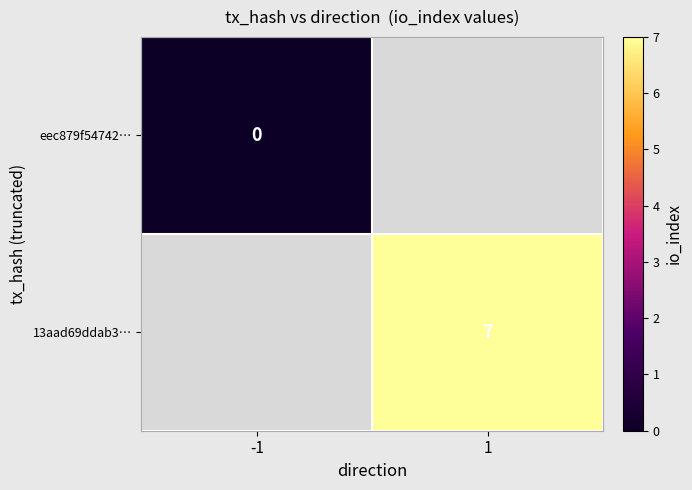

The 13aad69ddab3… series shows 7 at 1. True or false?

True